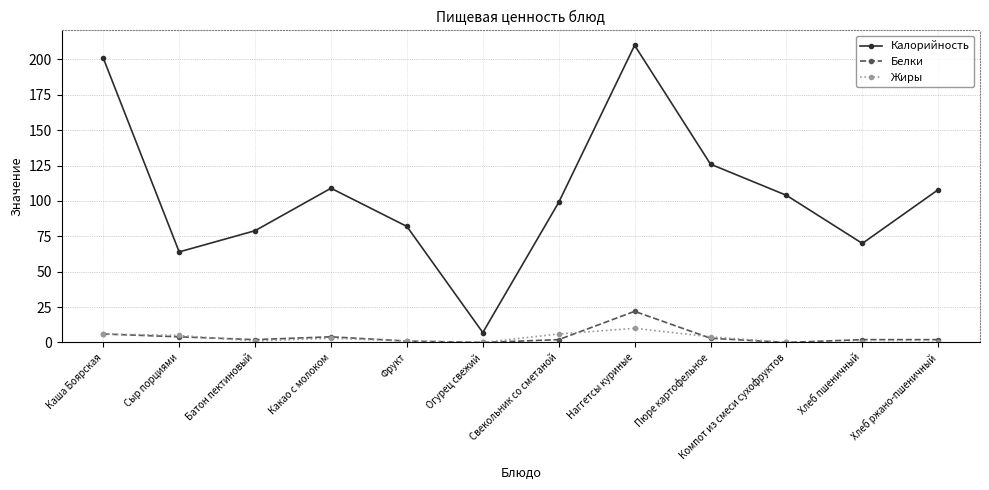

True or false: Калорийность has more than 1 points higher than both neighbors.

True